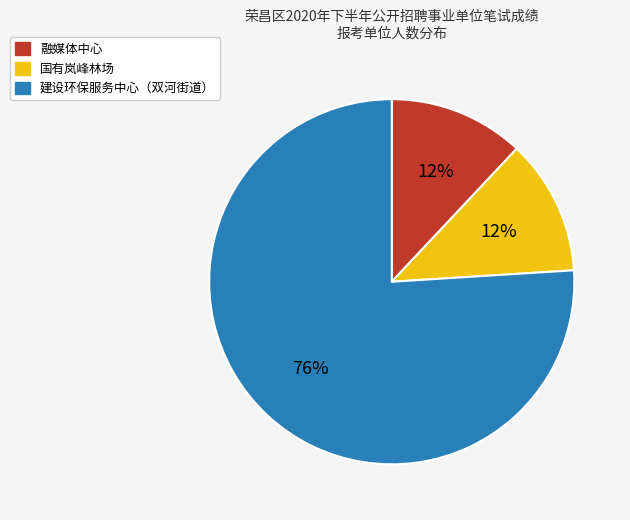

What is the ratio of the value at 国有岚峰林场 to the value at 建设环保服务中心（双河街道）?

0.2